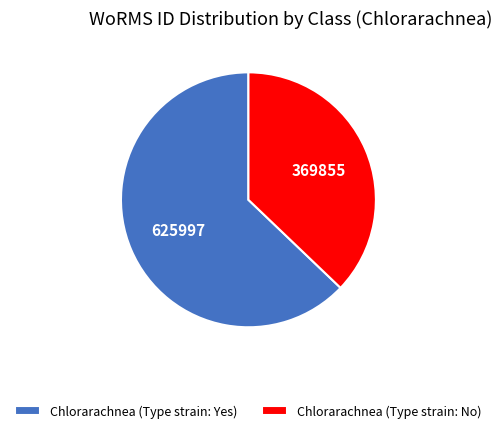

Is it true that Chlorarachnea (Type strain: No) is 37% of the pie?

True